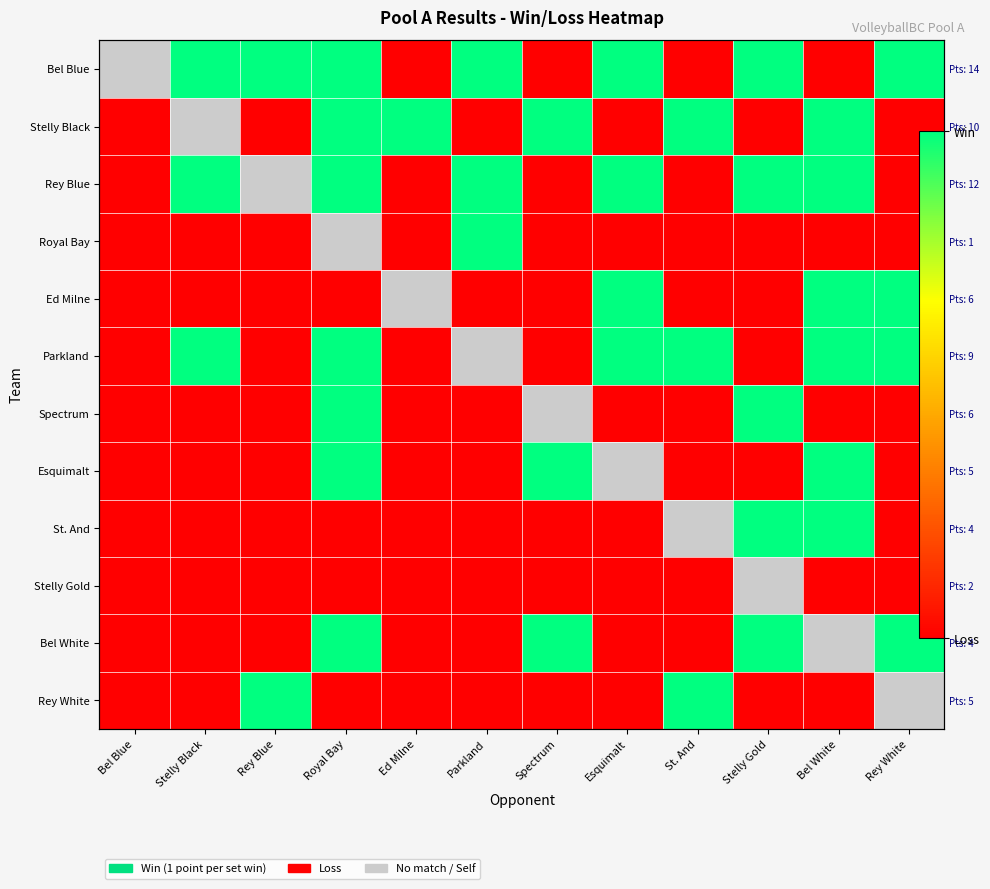

At which category does the chart reach its minimum across all series?

Bel Blue